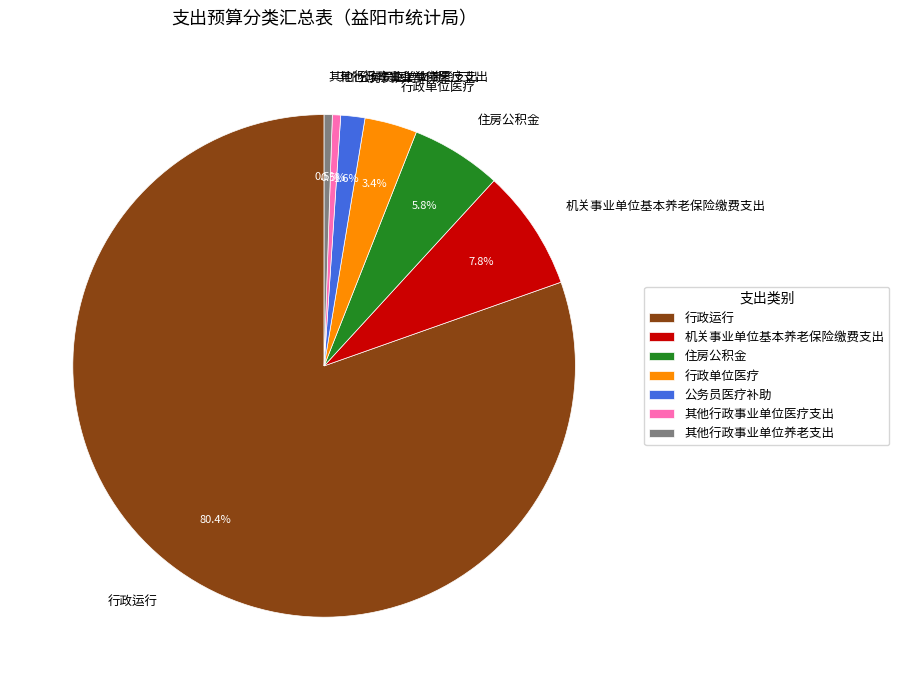

Do 行政运行 and 其他行政事业单位养老支出 together represent more than half of the pie?

Yes